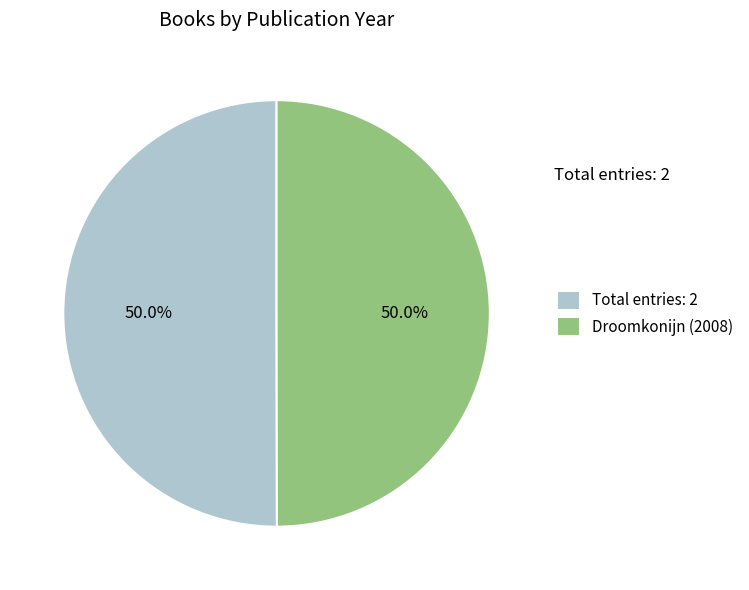

Combined, what portion of the pie is Total entries: 2 and Droomkonijn (2008)?

100.0%